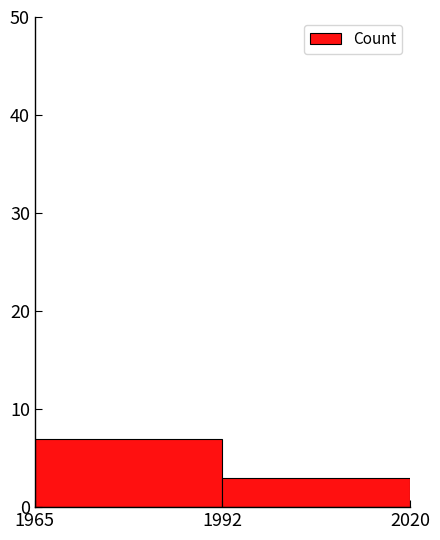

Reading left to right, what are all the values shown in this chart?

7	3